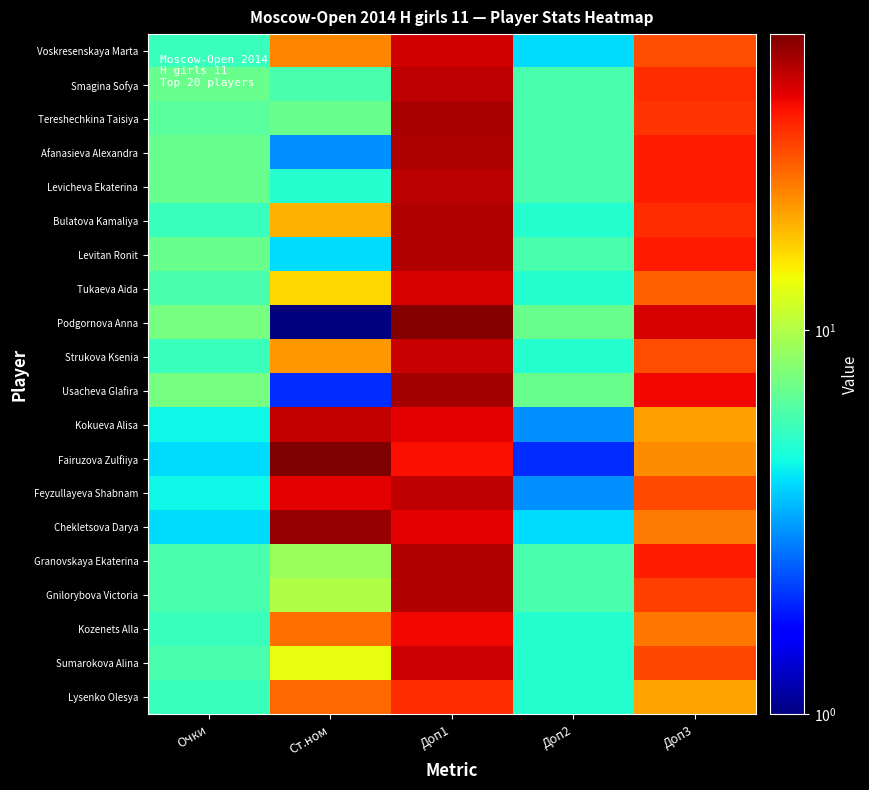

Count the number of categories in the chart.

5